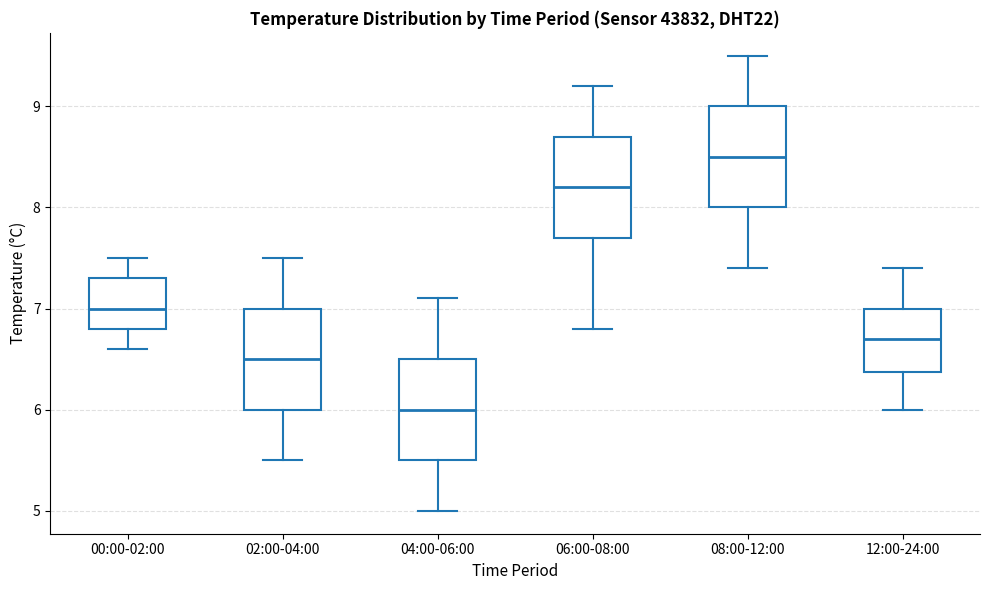

Where does the median line of the box for 04:00-06:00 sit on the y-axis? The values are not printed on the chart, so give them approximately, as read against the axis.

6.0